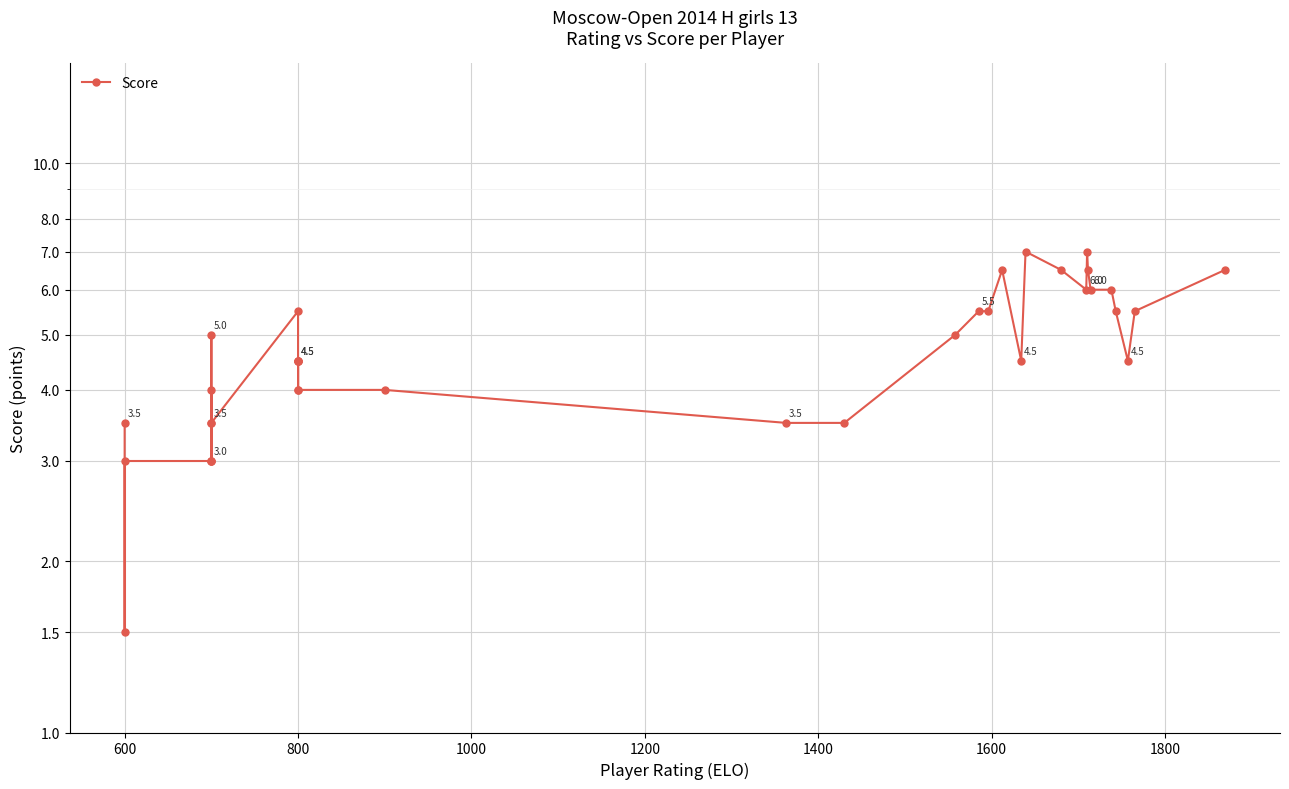

True or false: the data has more than 1 interior local peaks.

True